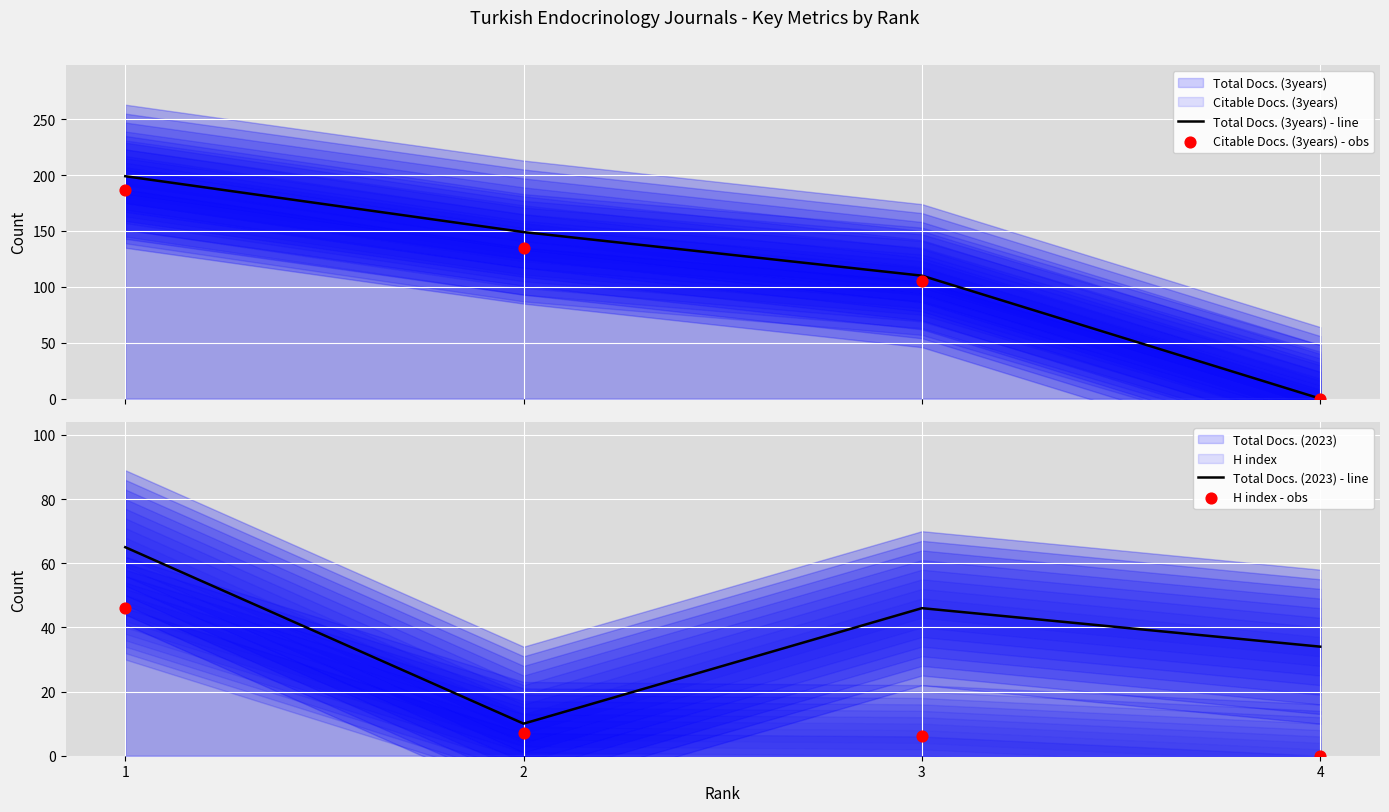

At which category is the sum across all series the highest?

1